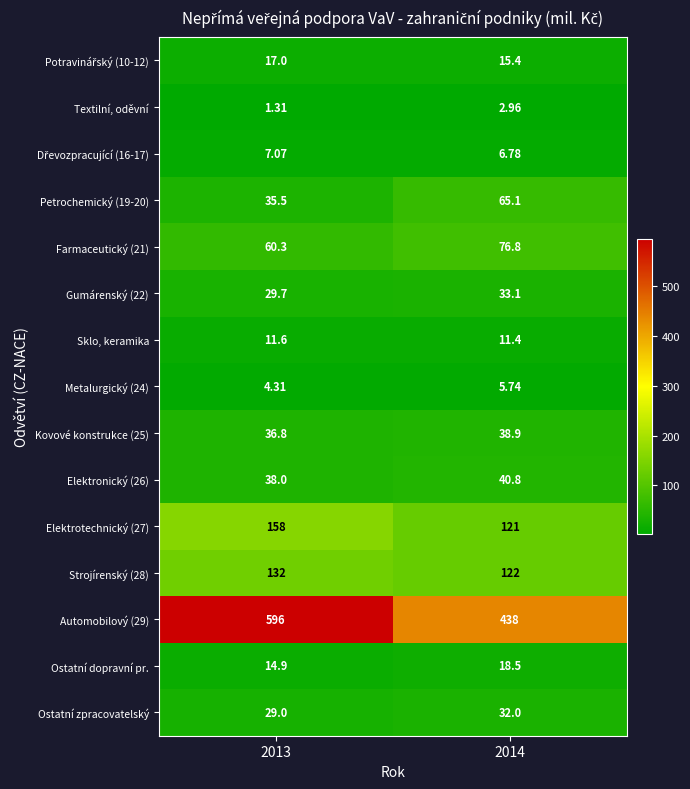

Is the value of Metalurgický (24) at 2014 greater than the value of Textilní, oděvní at 2013?

Yes